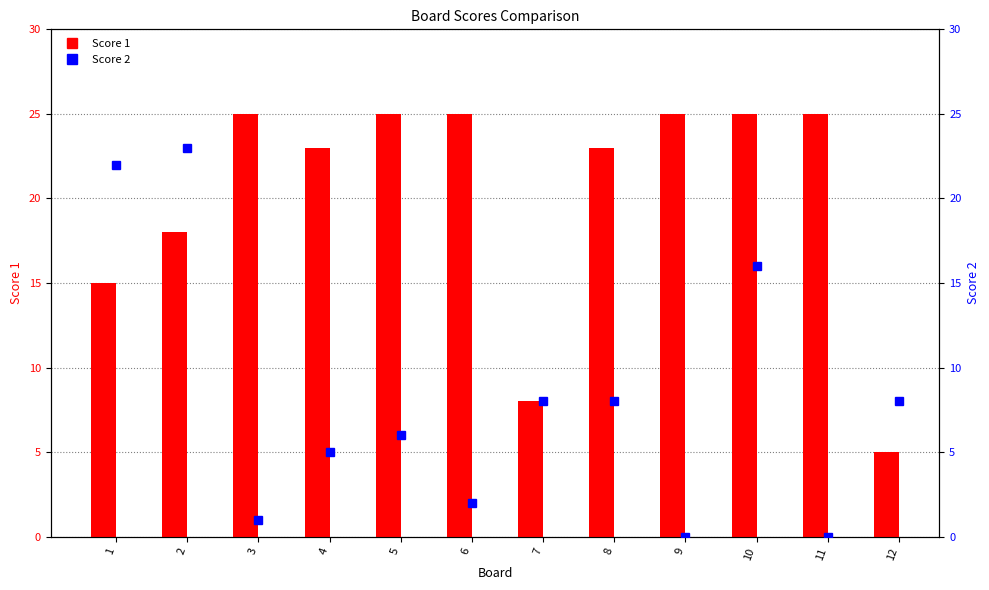

Where is Score 2 nearest to the value 11?

7